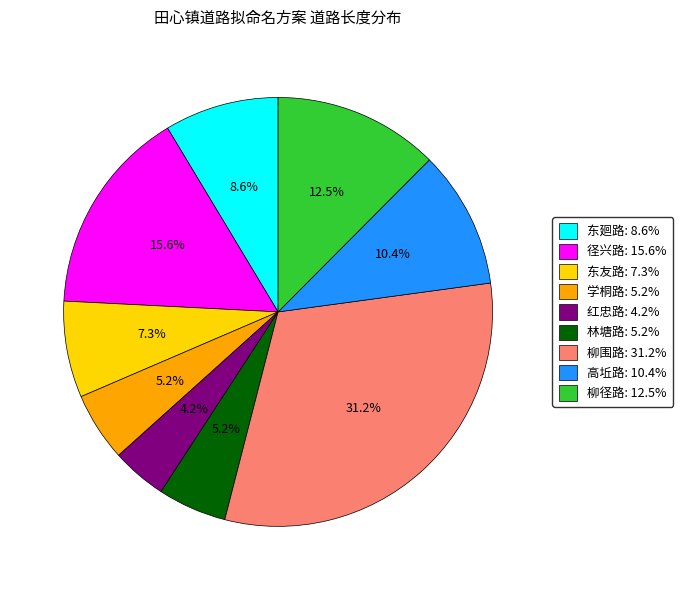

True or false: 高坵路 accounts for 10% of the total.

True